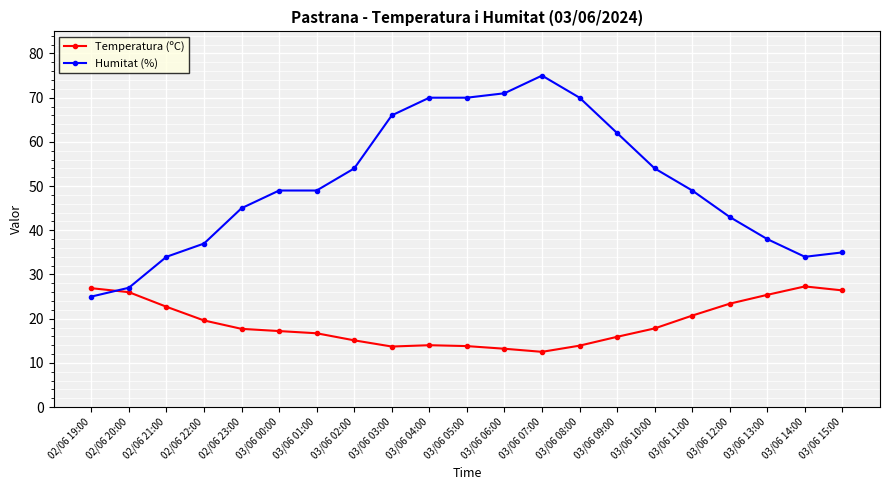

True or false: Temperatura (ºC) has a value of 17.2 at 03/06 00:00.

True